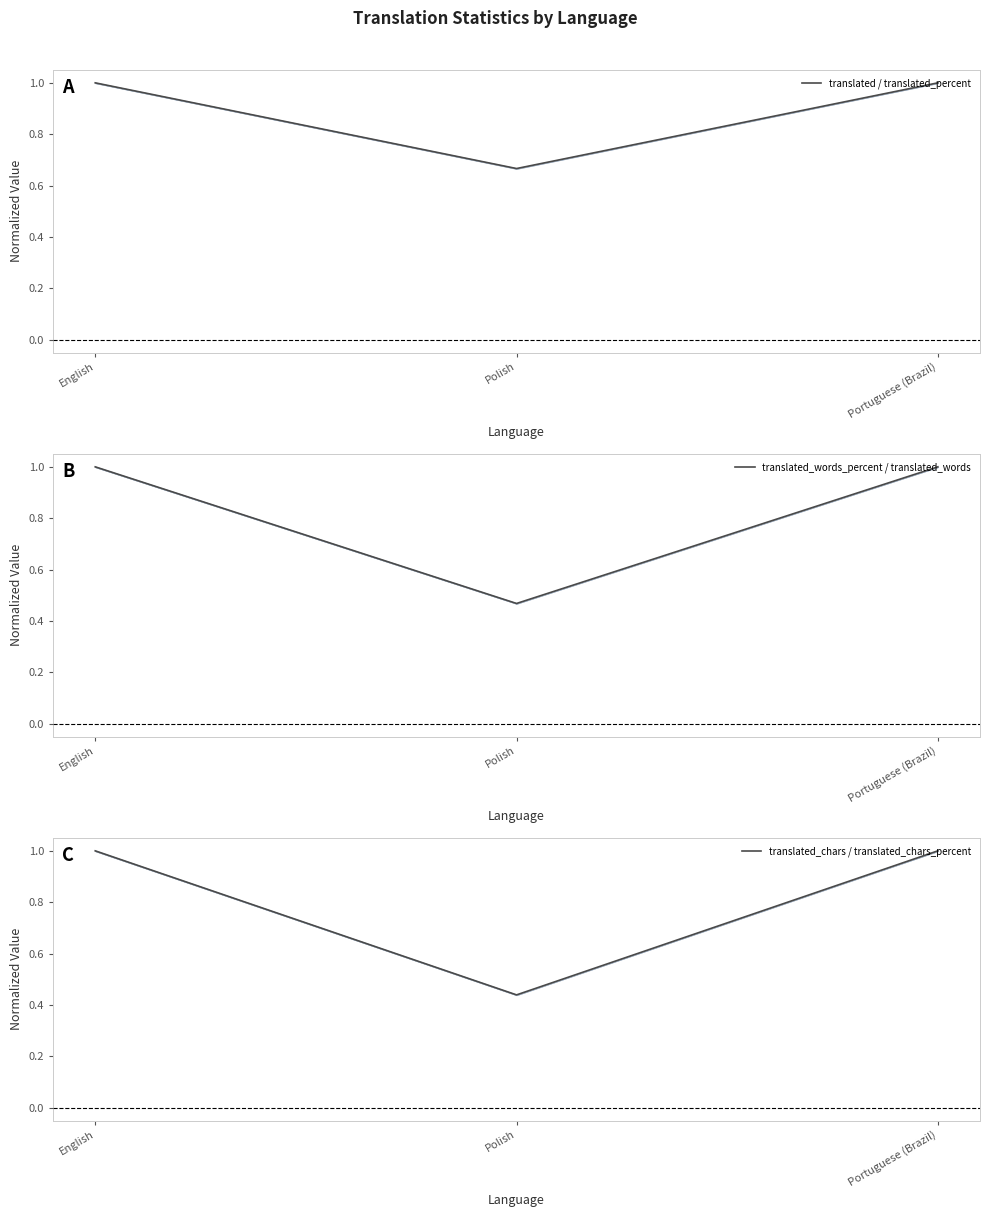

Count the number of categories in the chart.

3